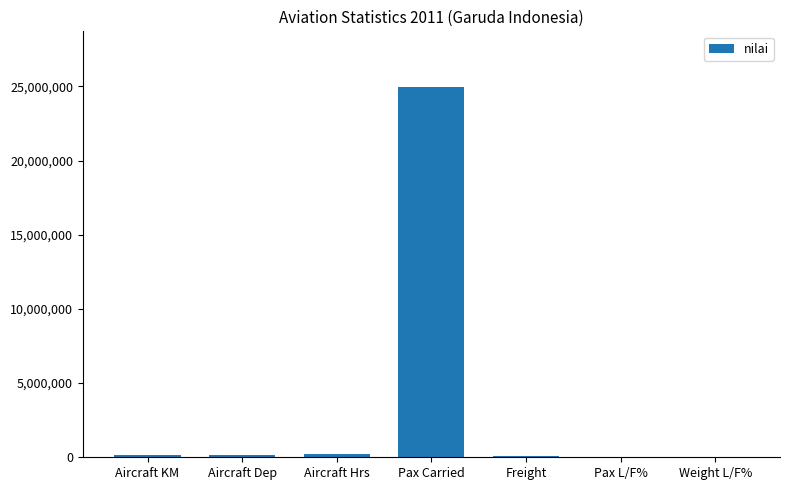

What is the sum of all values?

25536985